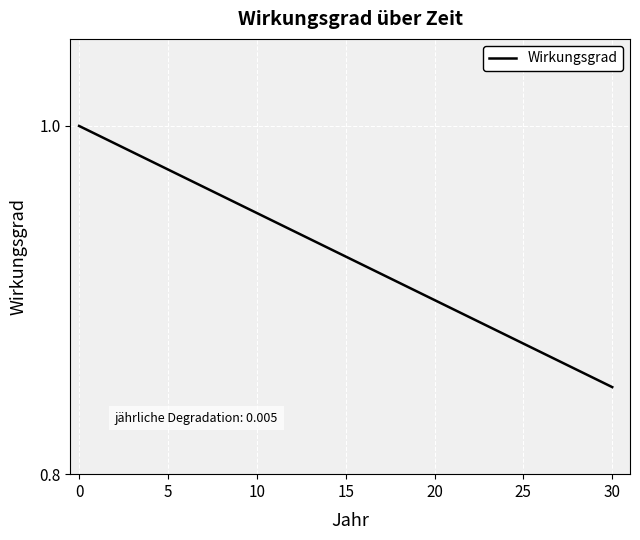

At which category does the chart reach its minimum across all series?

30